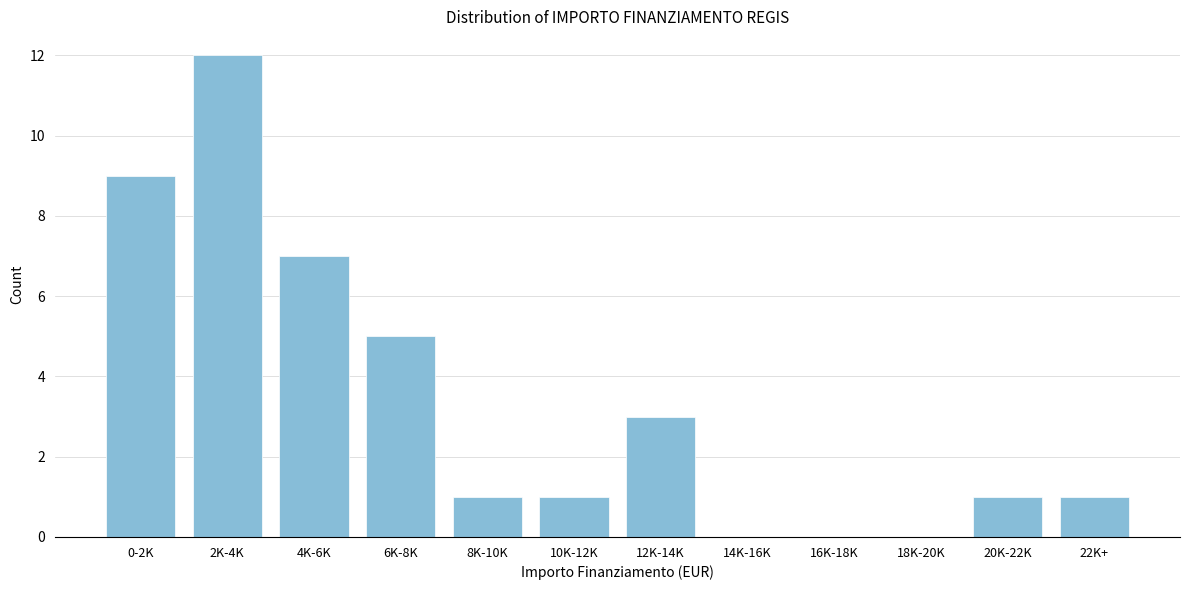

Reading left to right, transcribe all the data shown in this chart.

0-2K=9	2K-4K=12	4K-6K=7	6K-8K=5	8K-10K=1	10K-12K=1	12K-14K=3	14K-16K=0	16K-18K=0	18K-20K=0	20K-22K=1	22K+=1